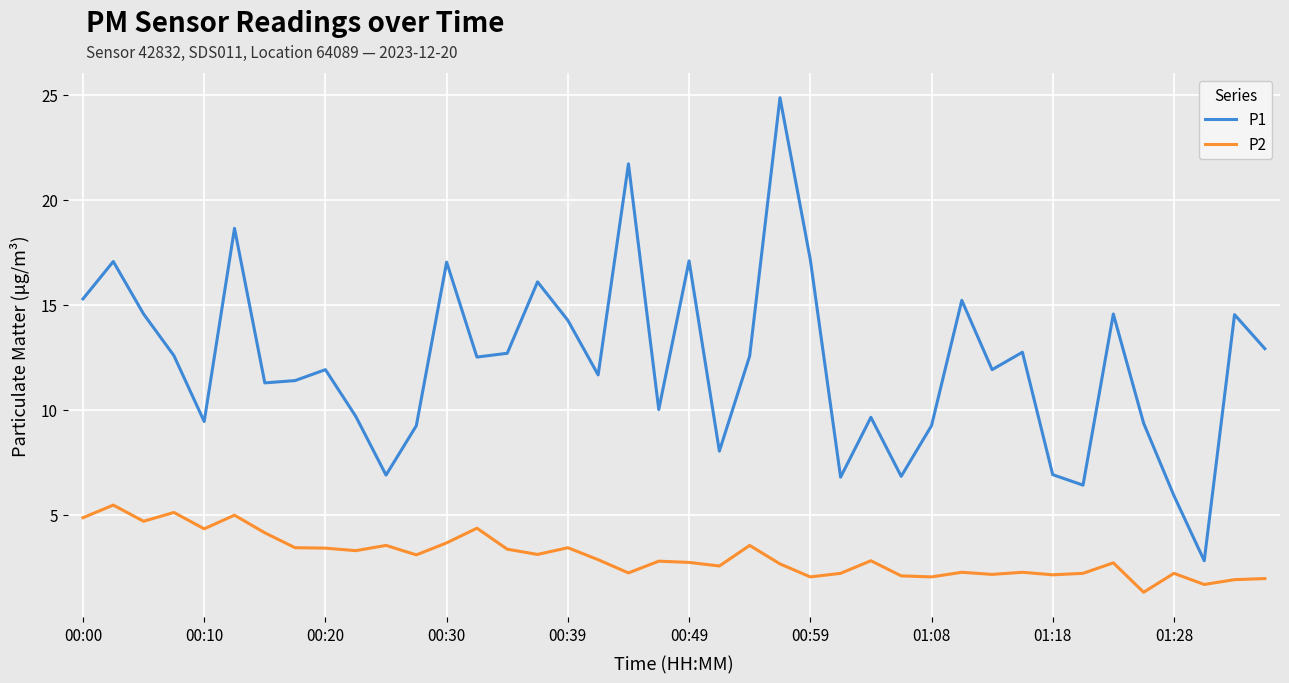

List the series in order of their overall mean, highest first.

P1, P2